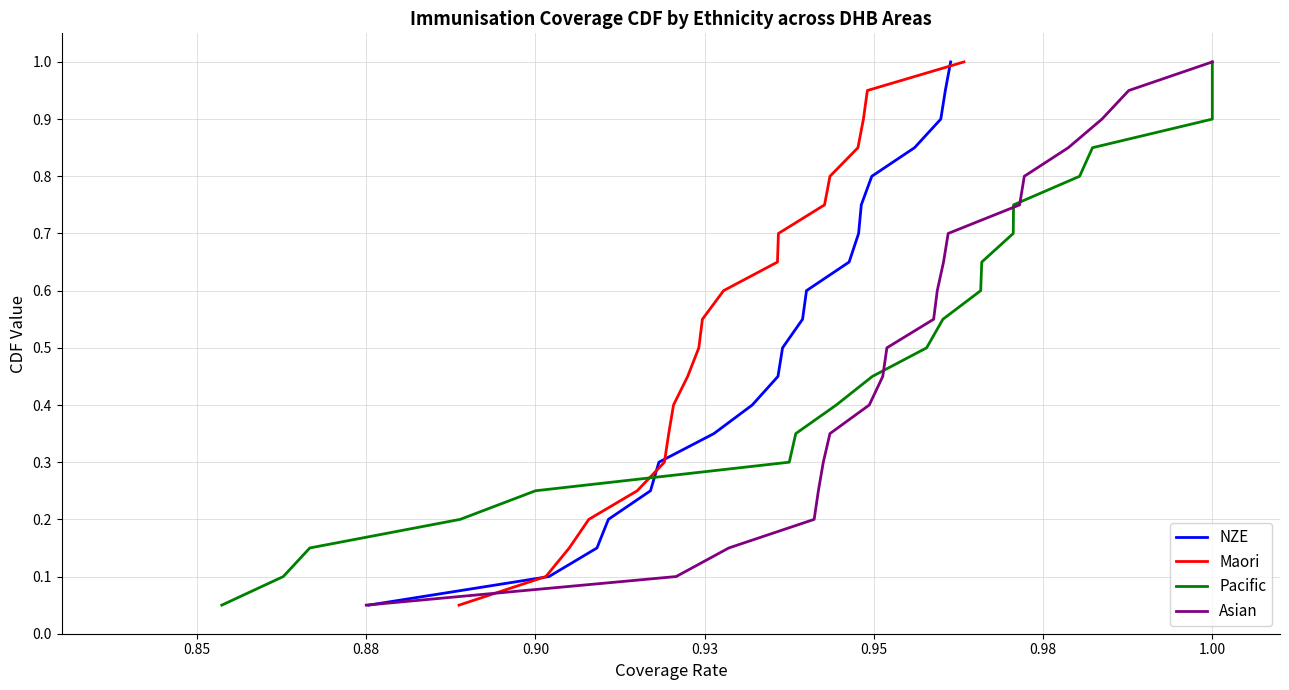

How many lines are shown in the chart?

4